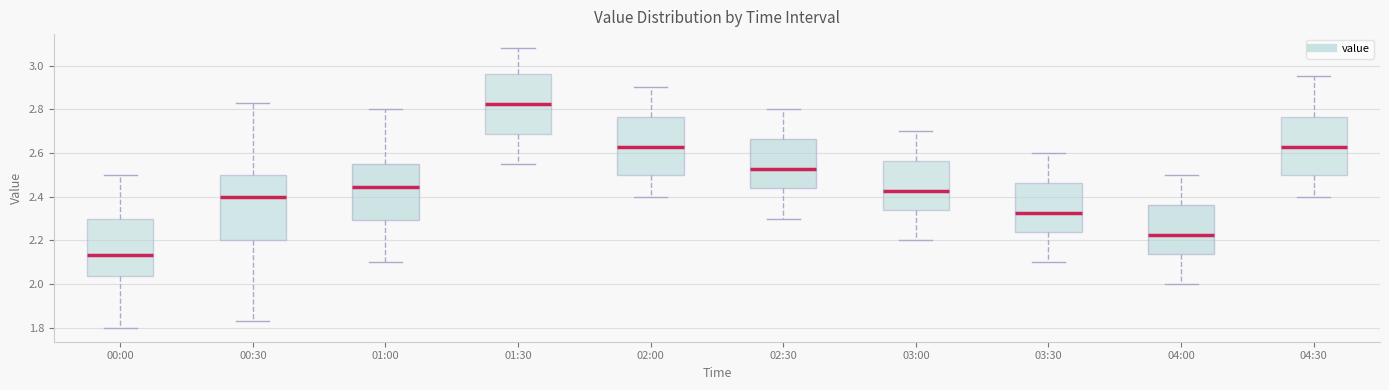

Where does the lower whisker of the box for 04:30 end on the y-axis? The values are not printed on the chart, so give them approximately, as read against the axis.

2.40